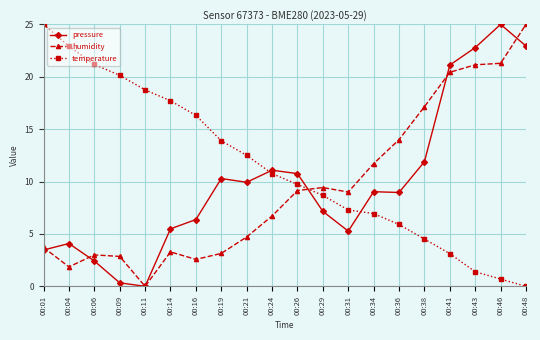

What is the maximum value shown in the chart?

25.0